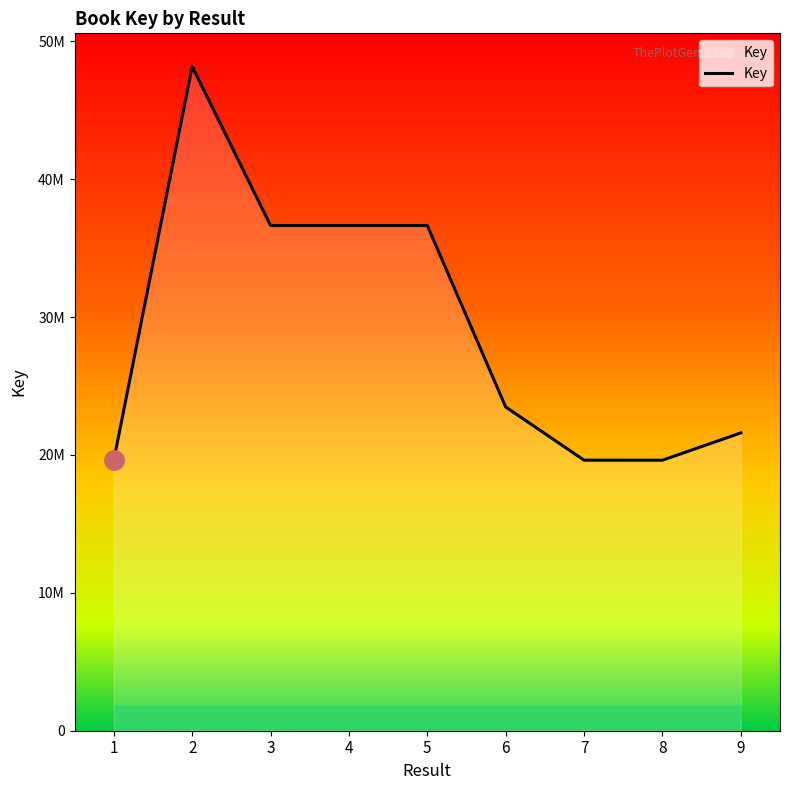

Is this an area chart (filled region under the line)?

Yes